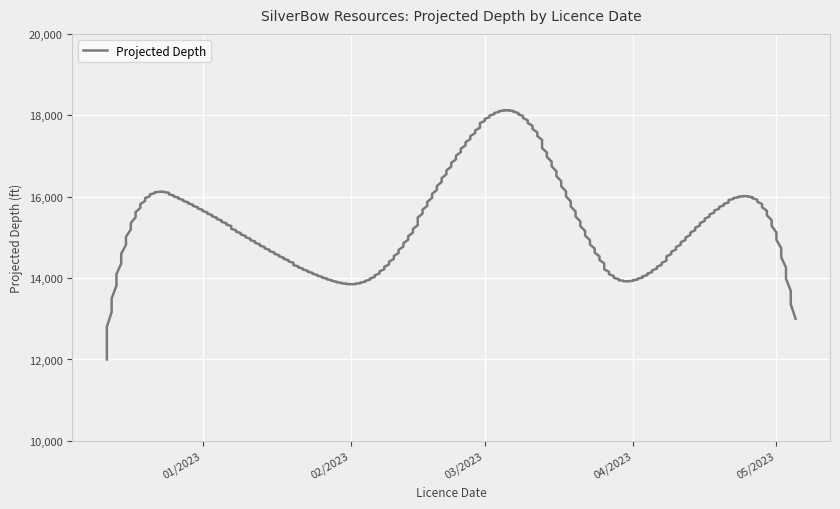

What is the change in value from 4/24/2023 to 3/29/2023?

-2000